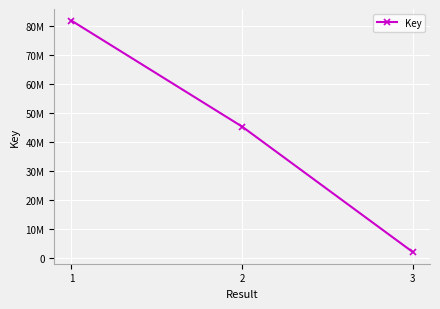

Between 3 and 1, which is larger?

1